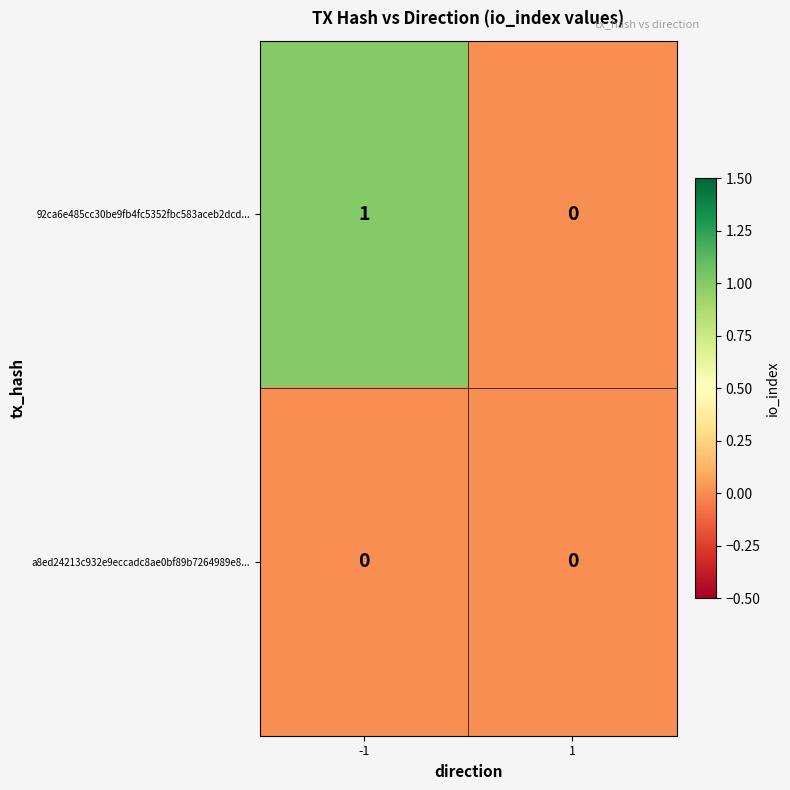

Reading left to right, what are all the values shown in this chart?

92ca6e485cc30be9fb4fc5352fbc583aceb2dcd...: -1=1	1=0
a8ed24213c932e9eccadc8ae0bf89b7264989e8...: -1=0	1=0